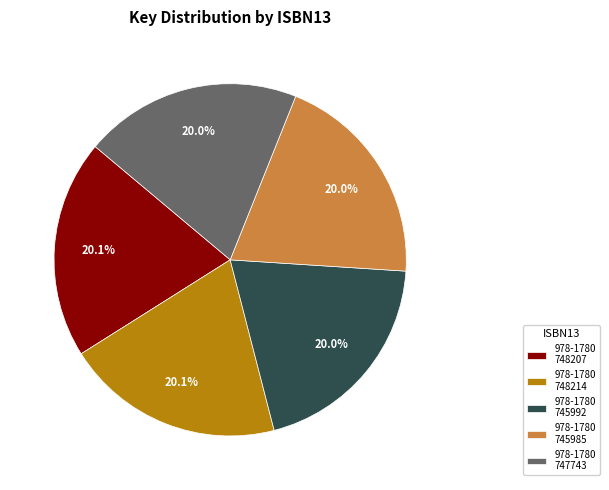

How many slices are in this pie chart?

5